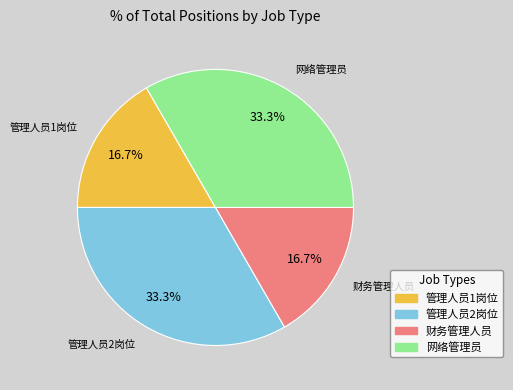

What is the ratio of the value at 财务管理人员 to the value at 网络管理员?

0.5